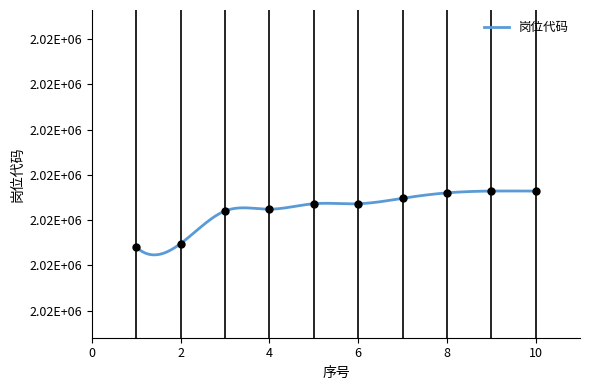

At which label does the data first exceed 2018034?

7